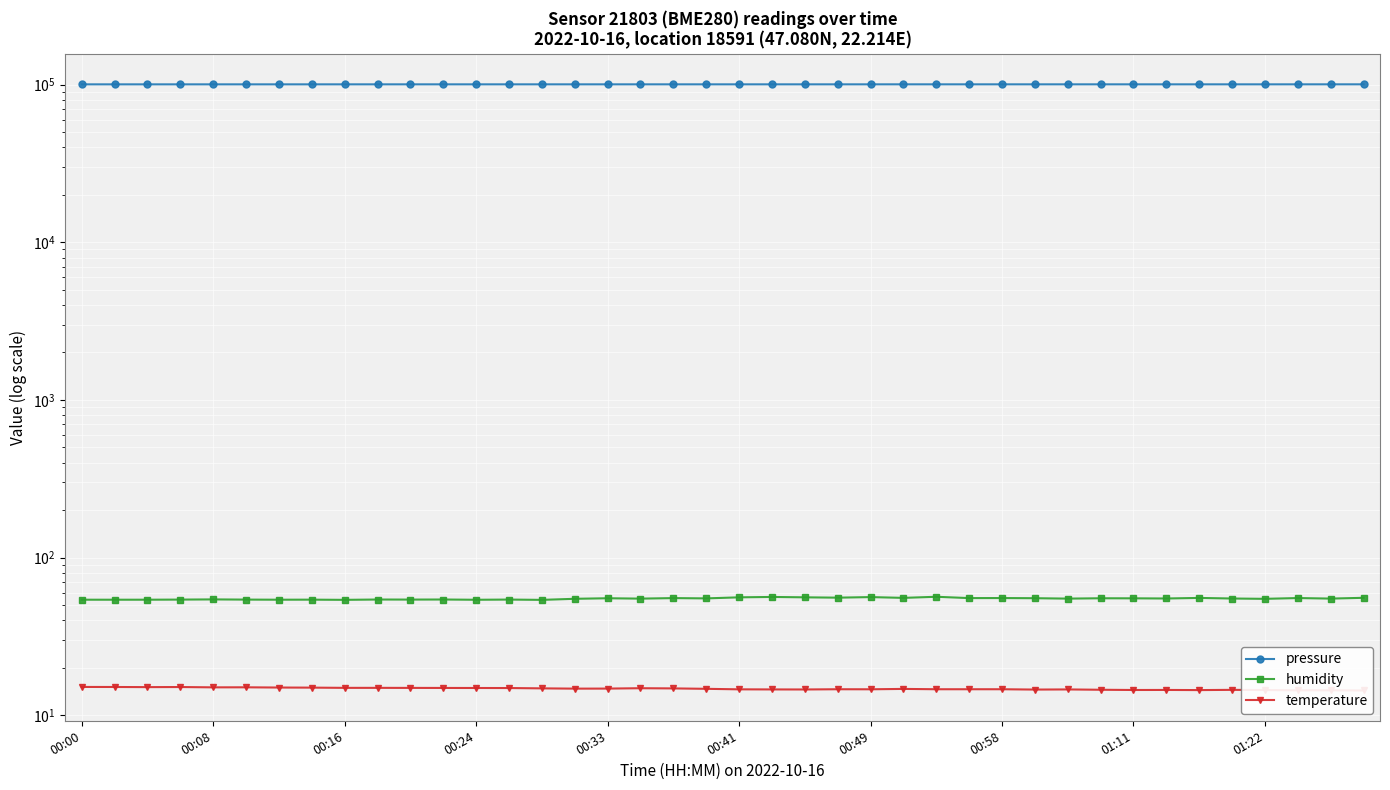

What is the sum of all temperature values?

590.8